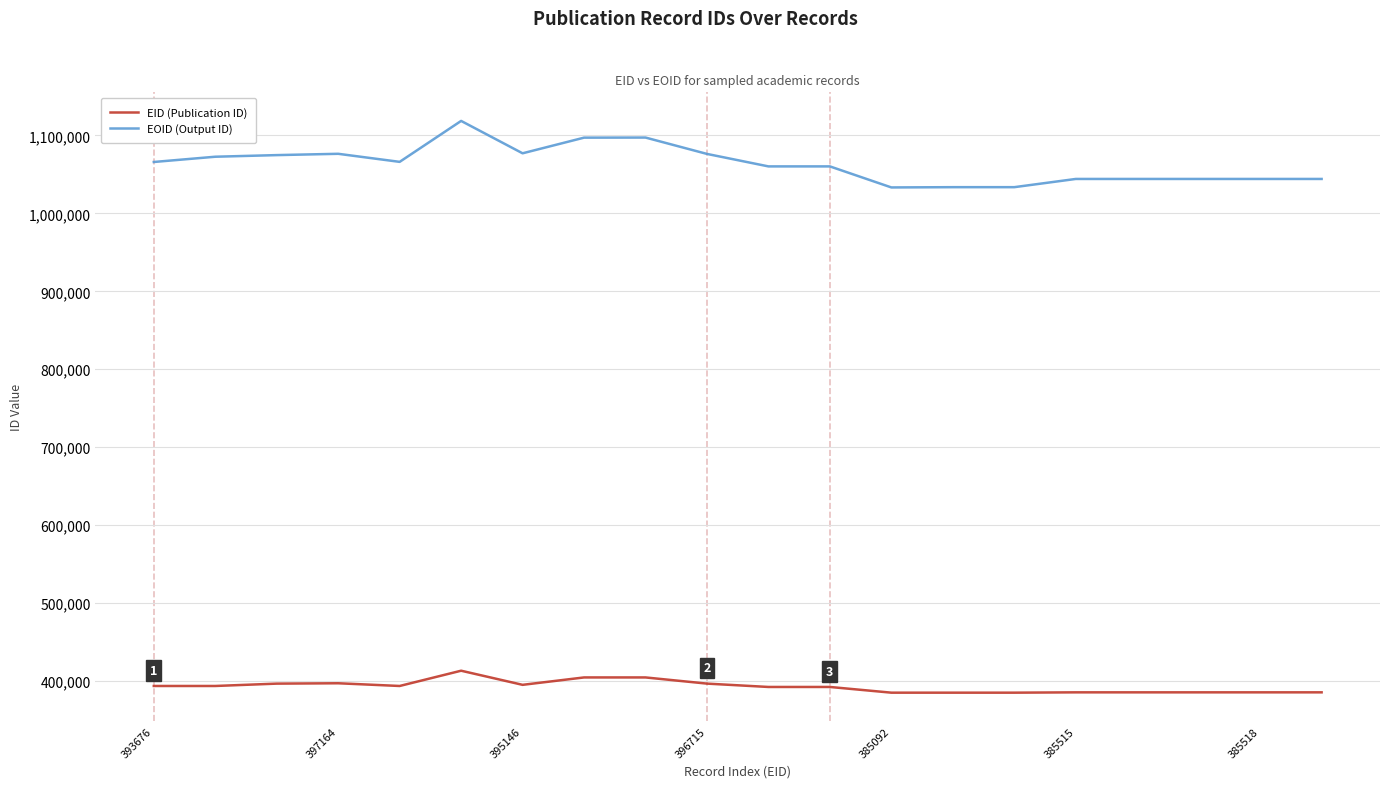

How many lines are shown in the chart?

2